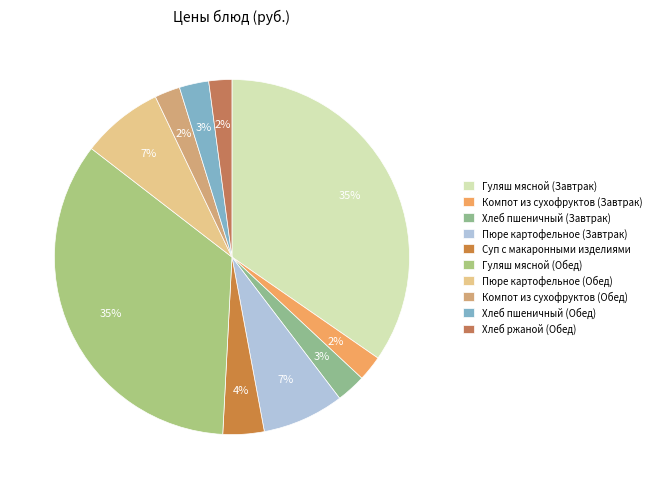

Combined, what portion of the pie is Пюре картофельное (Завтрак) and Гуляш мясной (Завтрак)?

42.1%